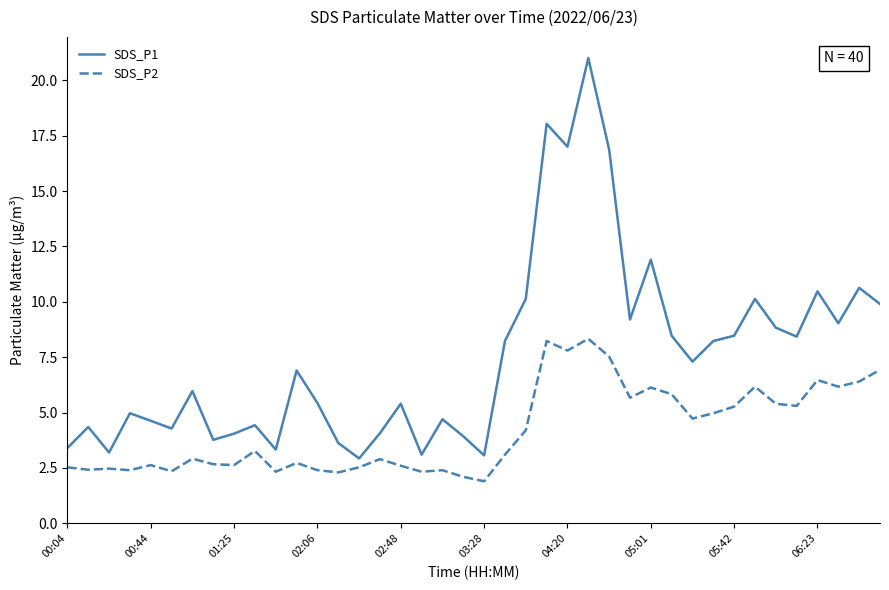

List the series in order of their peak value, highest first.

SDS_P1, SDS_P2